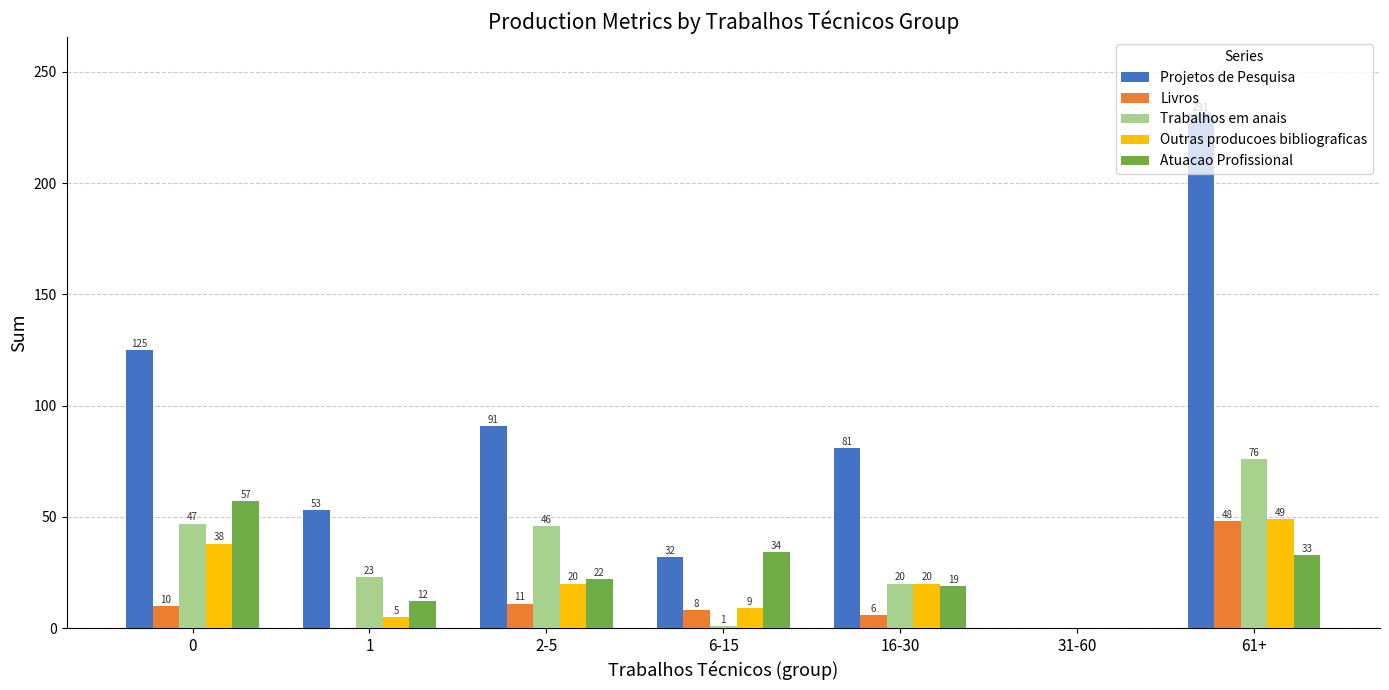

Which series changed the most between 2-5 and 61+?

Projetos de Pesquisa